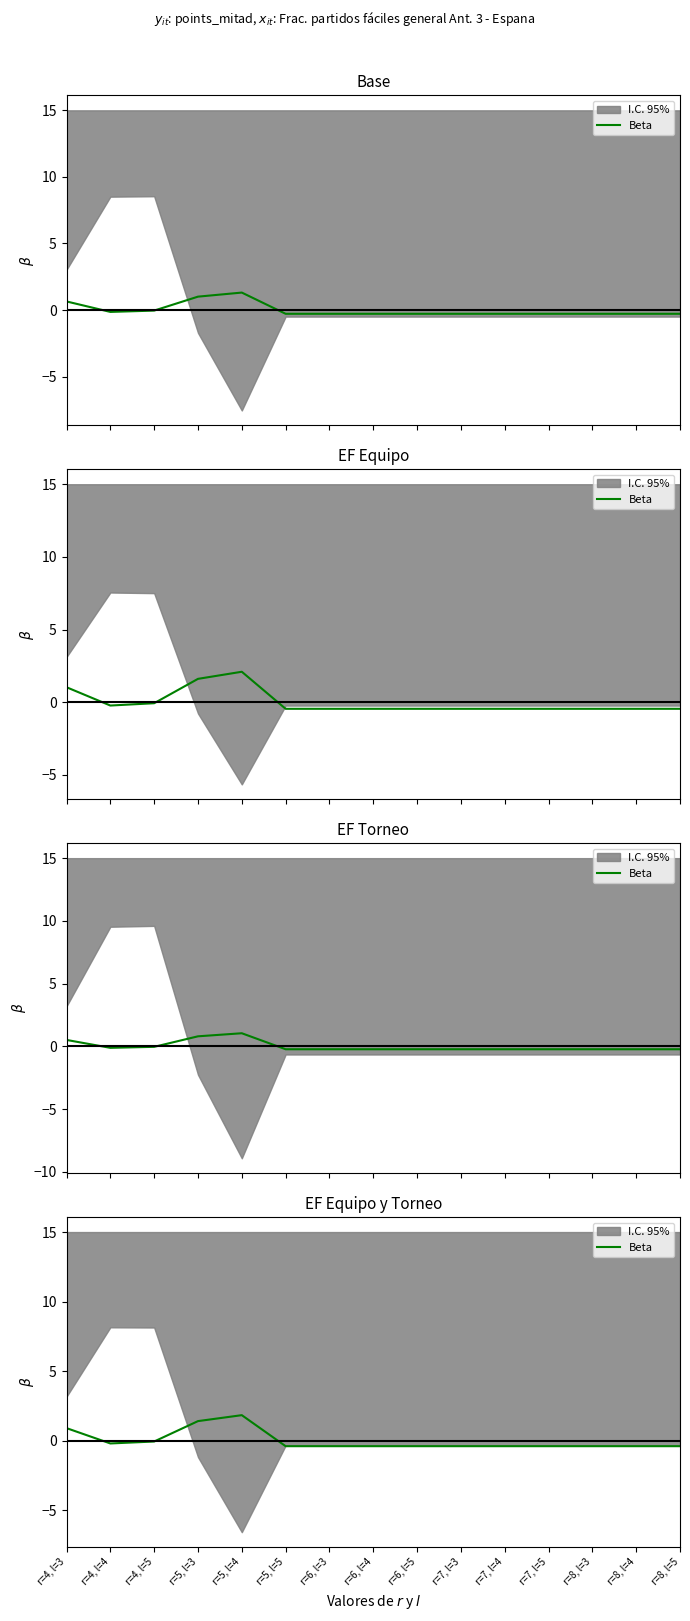

How many points are higher than both their immediate neighbors (excluding endpoints)?

1